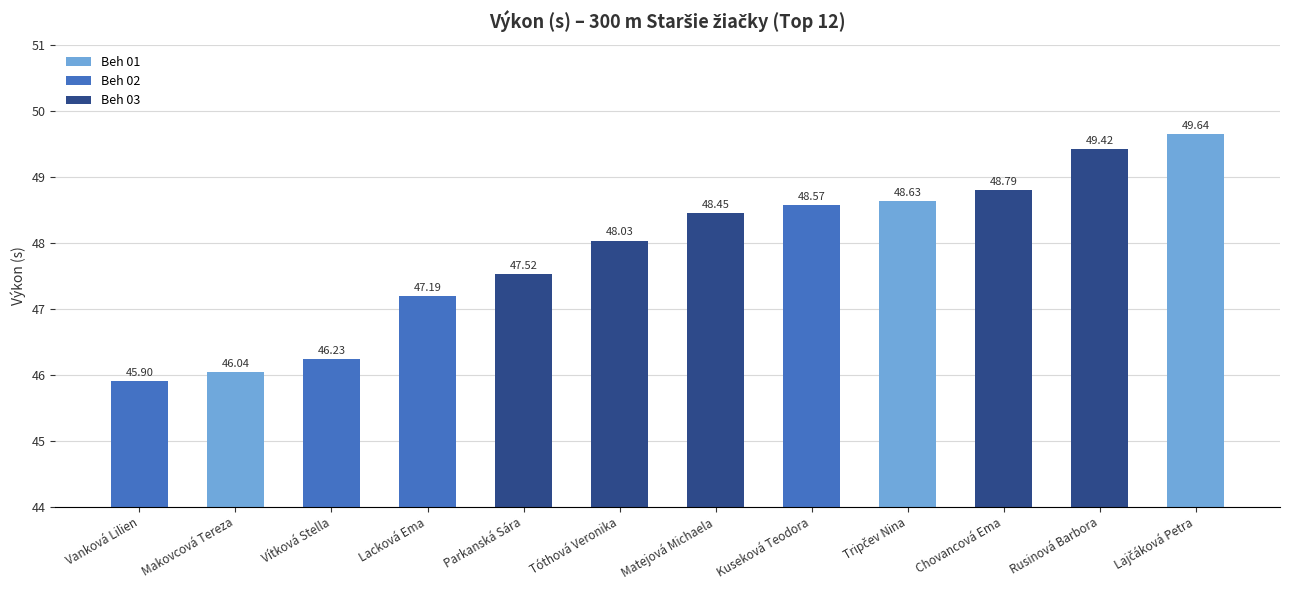

Which has a higher value, Chovancová Ema or Vítková Stella?

Chovancová Ema